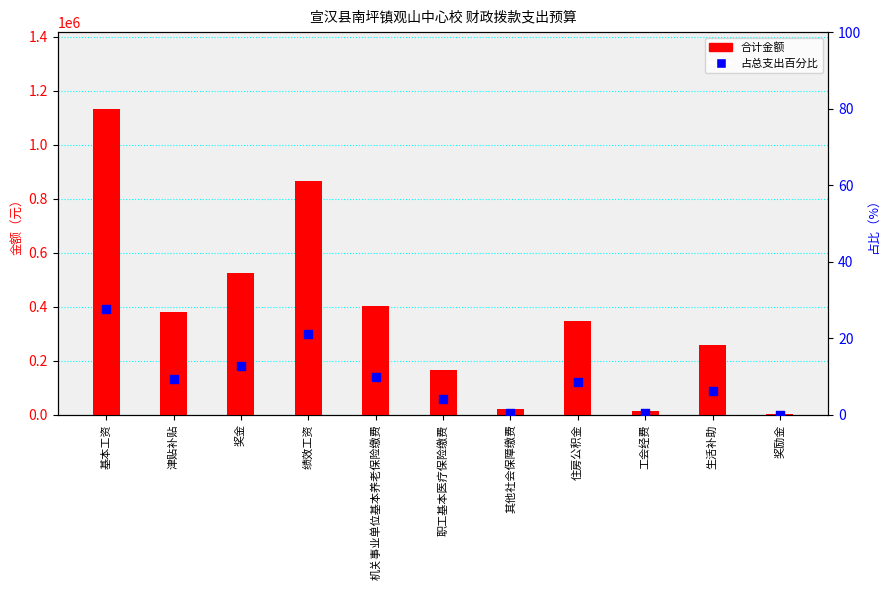

At which category is the sum across all series the highest?

基本工资